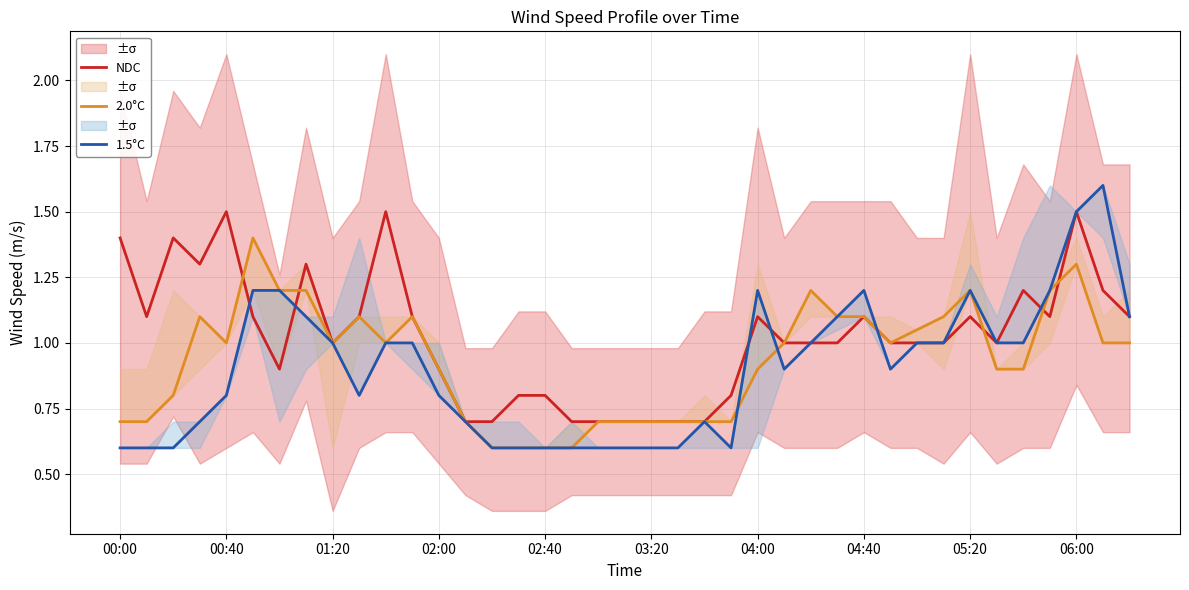

The 2.0°C series shows 1.5 at 10. True or false?

False